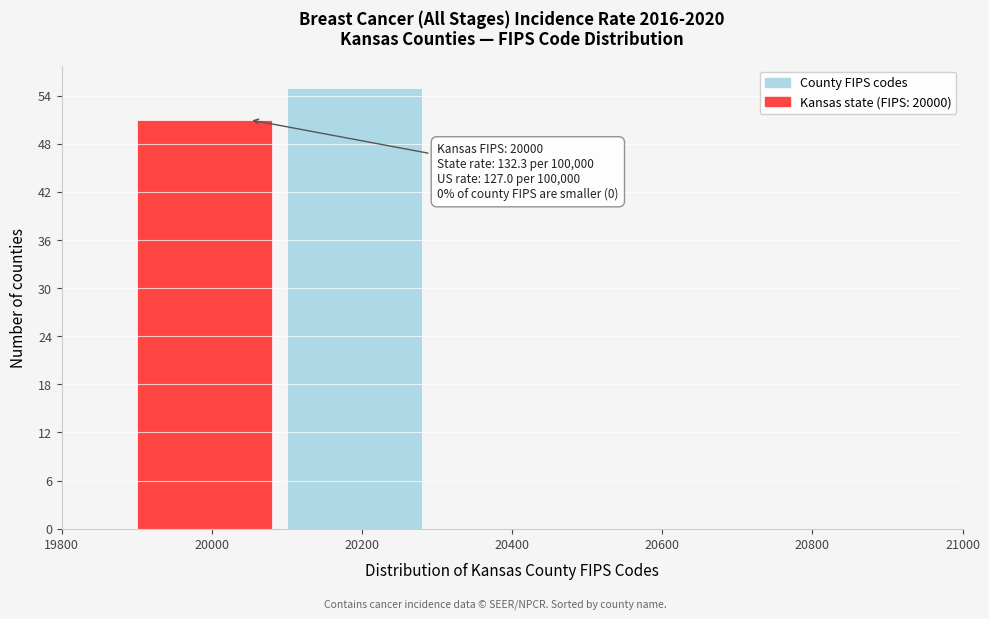

Over which range of the x-axis is the bar tallest?

20100 to 20300